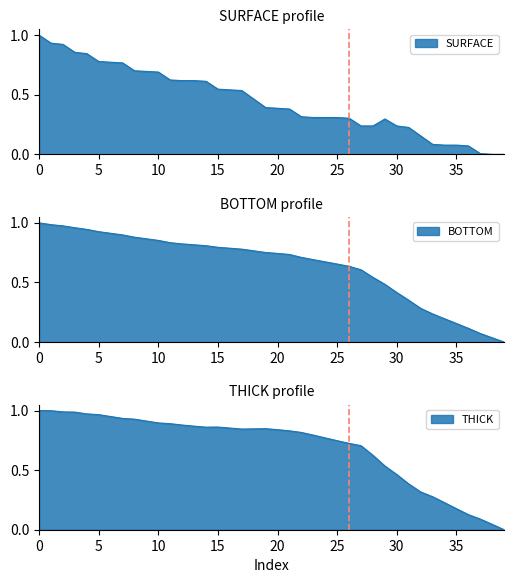

Does the chart have visible grid lines?

No